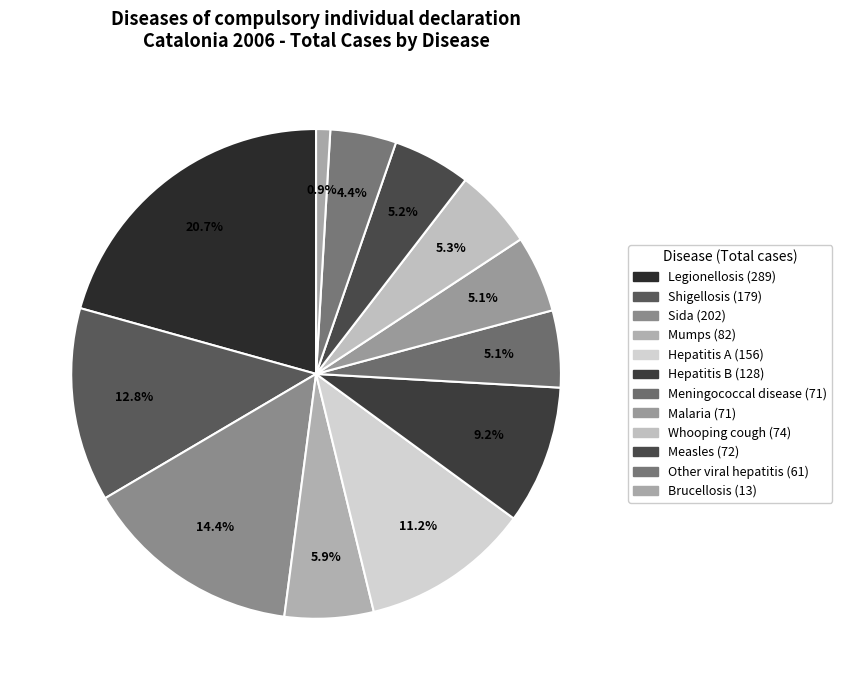

Do Legionellosis and Hepatitis A together represent more than half of the pie?

No